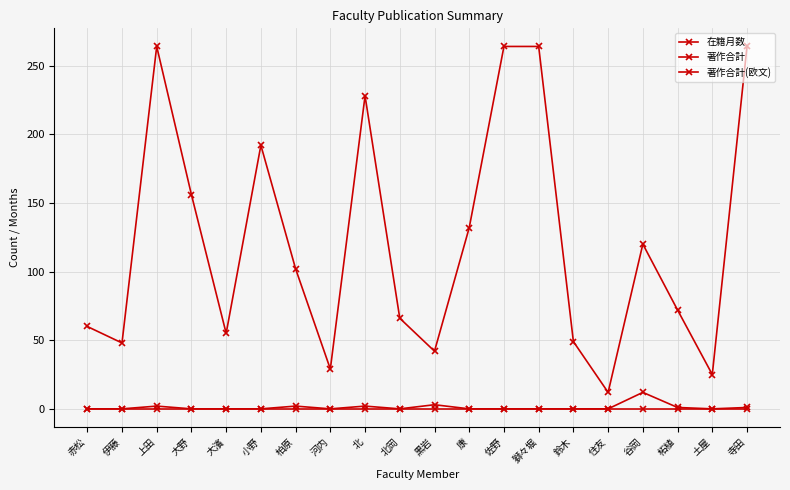

How many series are shown in this chart?

3